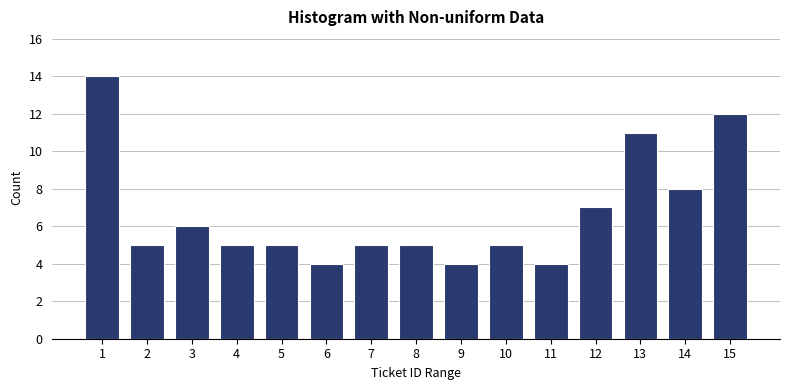

Reading left to right, what are all the values shown in this chart?

1=14	2=5	3=6	4=5	5=5	6=4	7=5	8=5	9=4	10=5	11=4	12=7	13=11	14=8	15=12